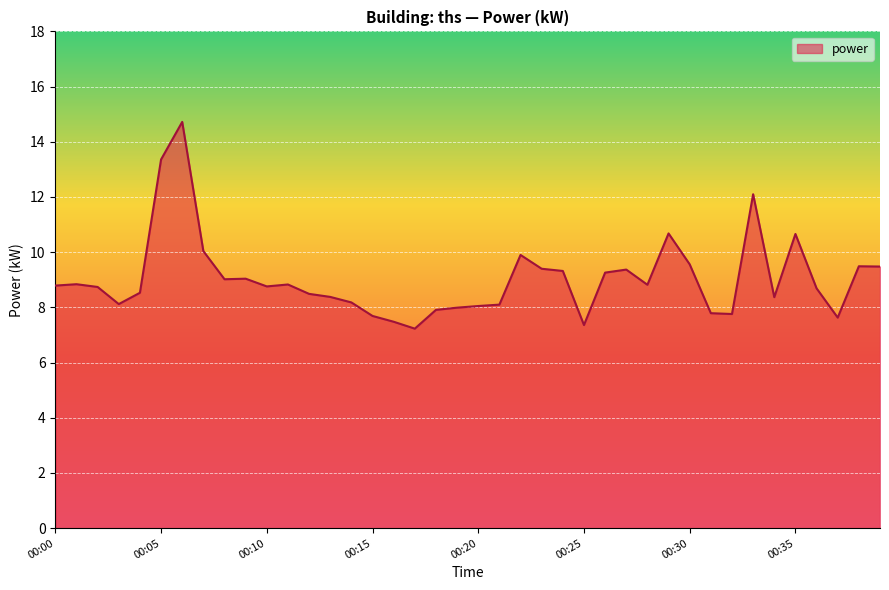

What is the greatest value displayed?

14.7